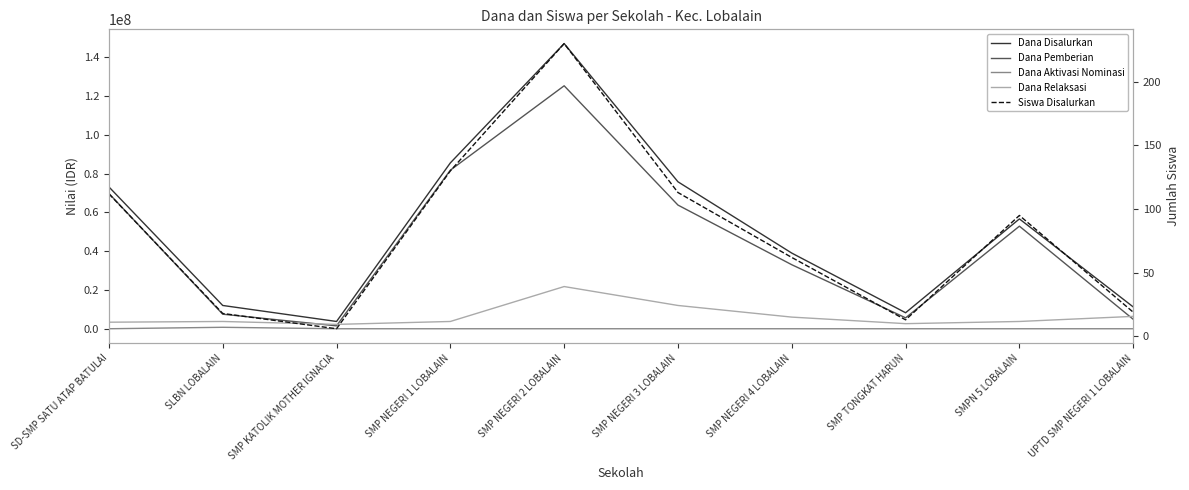

Between SD-SMP SATU ATAP BATULAI and UPTD SMP NEGERI 1 LOBALAIN, which series saw the biggest shift?

Dana Pemberian